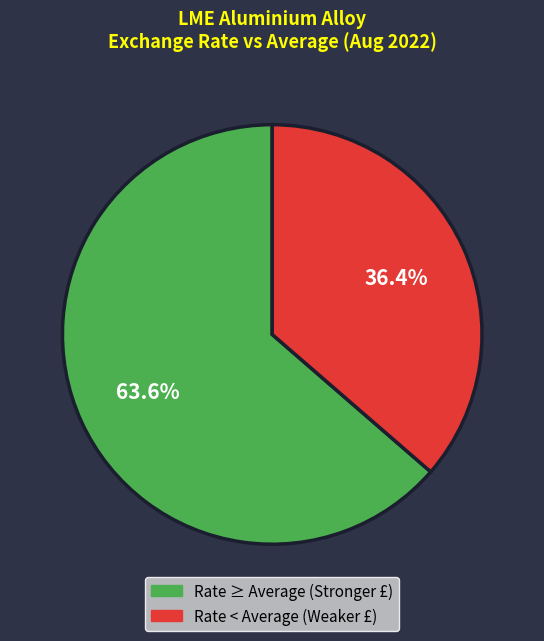

How many segments does this pie chart have?

2